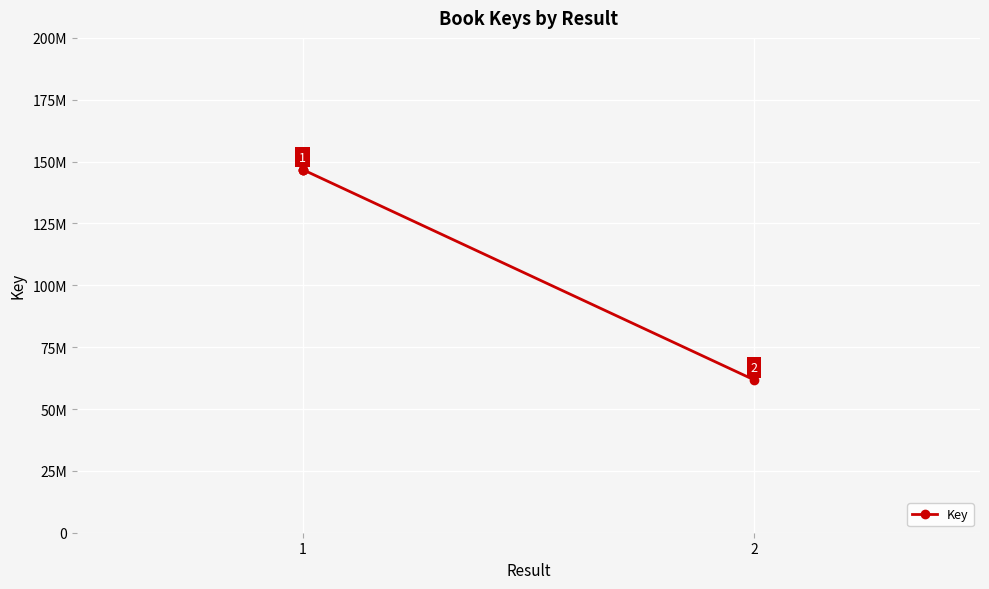

How many lines are shown in the chart?

1